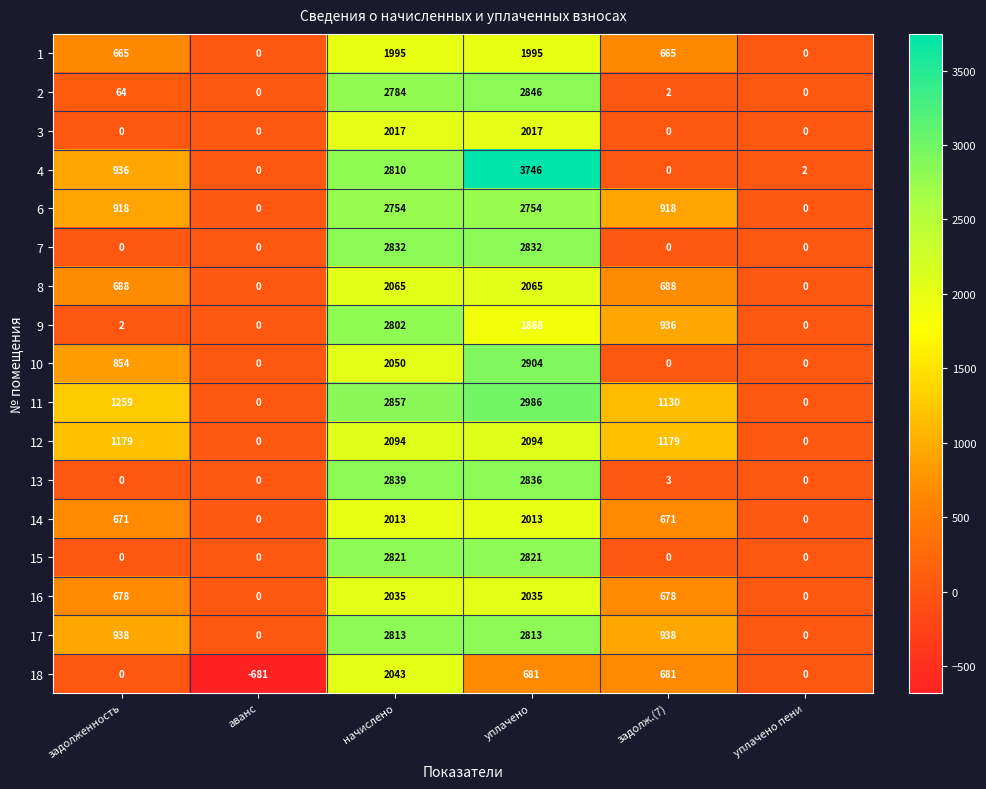

Where is 2 nearest to the value 1423?

задолженность